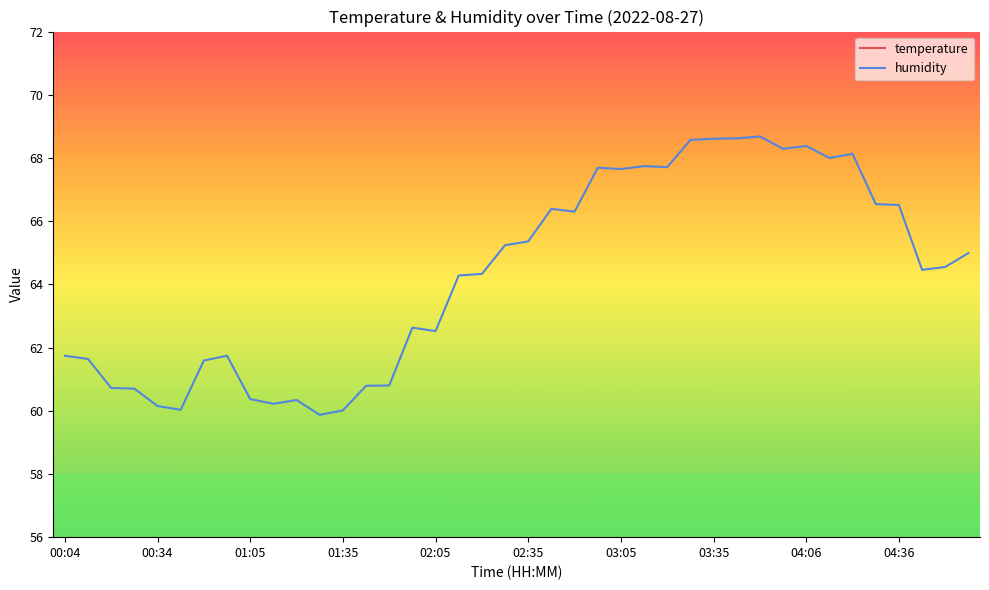

True or false: temperature and humidity intersect in this chart.

False